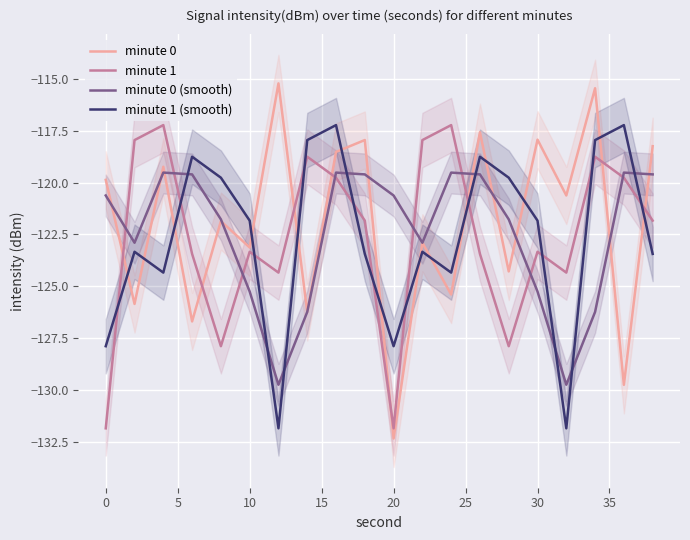

How many times do minute 1 (smooth) and minute 1 cross each other?

11